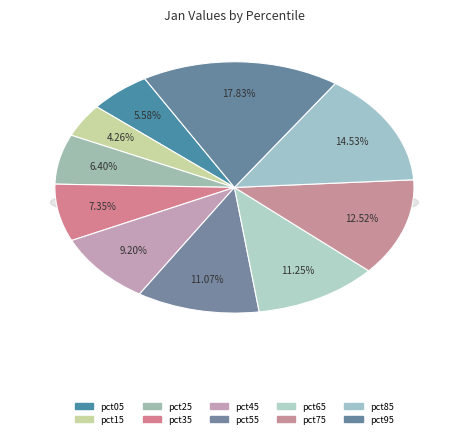

To the nearest percent, what portion does pct85 represent?

15%